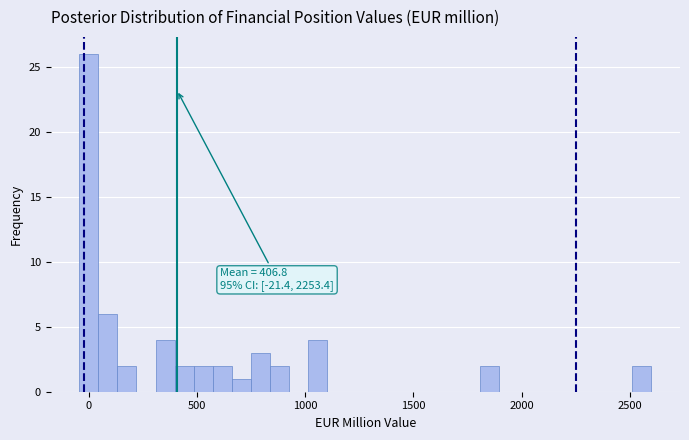

Around what value on the x-axis is the tallest bar? Give the approximate position of its centre, as read against the axis.

0